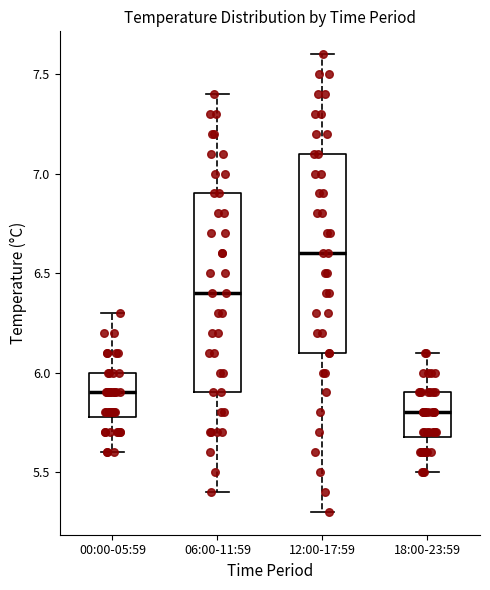

Reading left to right, read every box against the y-axis: the position of its median line, the range the box covers, and the ends of its whiskers. The values are not printed on the chart, so give them approximately, as read against the axis.

00:00-05:59: median 5.9, box 5.8 to 6.0, whiskers 5.6 to 6.3
06:00-11:59: median 6.4, box 5.9 to 6.9, whiskers 5.4 to 7.4
12:00-17:59: median 6.6, box 6.1 to 7.1, whiskers 5.3 to 7.6
18:00-23:59: median 5.8, box 5.7 to 5.9, whiskers 5.5 to 6.1